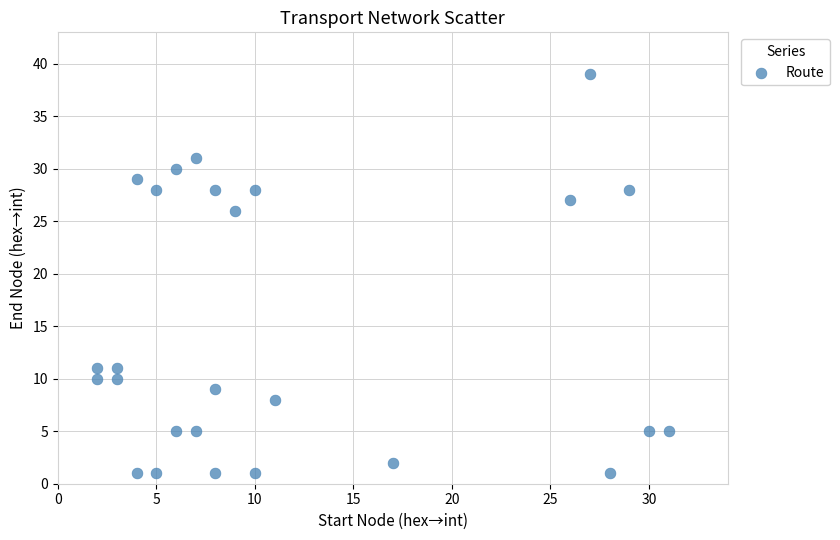

What Y value in the scatter plot is closest to 20?

26